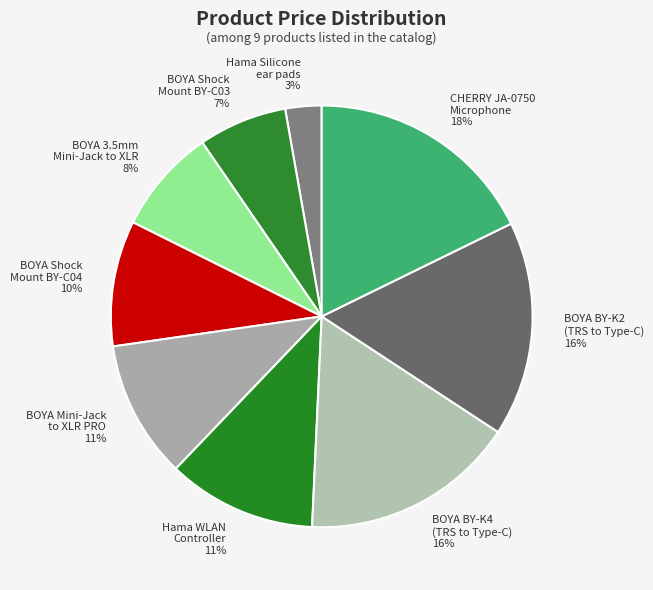

Is it true that BOYA 3.5mm Mini-Jack to XLR is 1% of the pie?

False